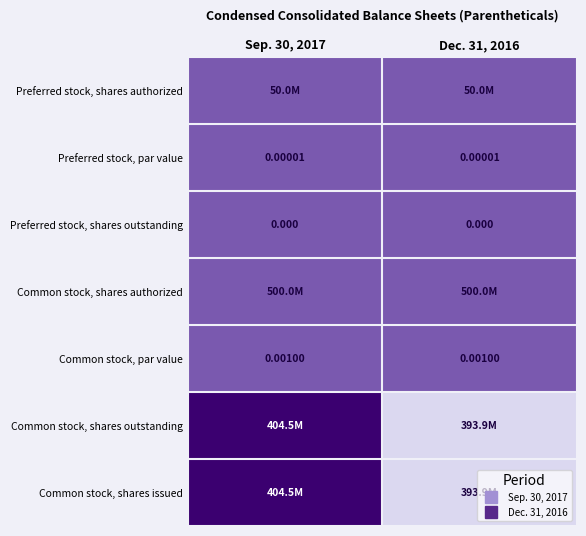

Count the number of data series in this chart.

7